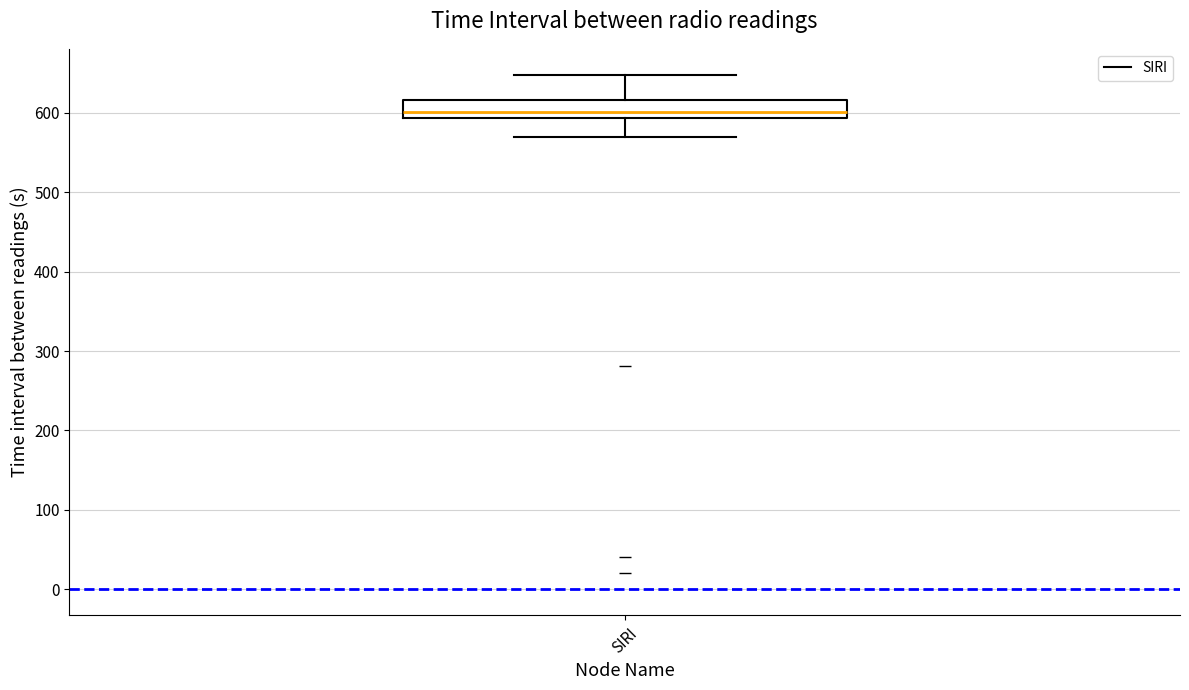

Transcribe this box plot: give where the median line is, the range the box spans, and where the two whiskers end, as read against the y-axis. The values are not printed on the chart, so give them approximately, as read against the axis.

median 600, box 590 to 620, whiskers 570 to 650